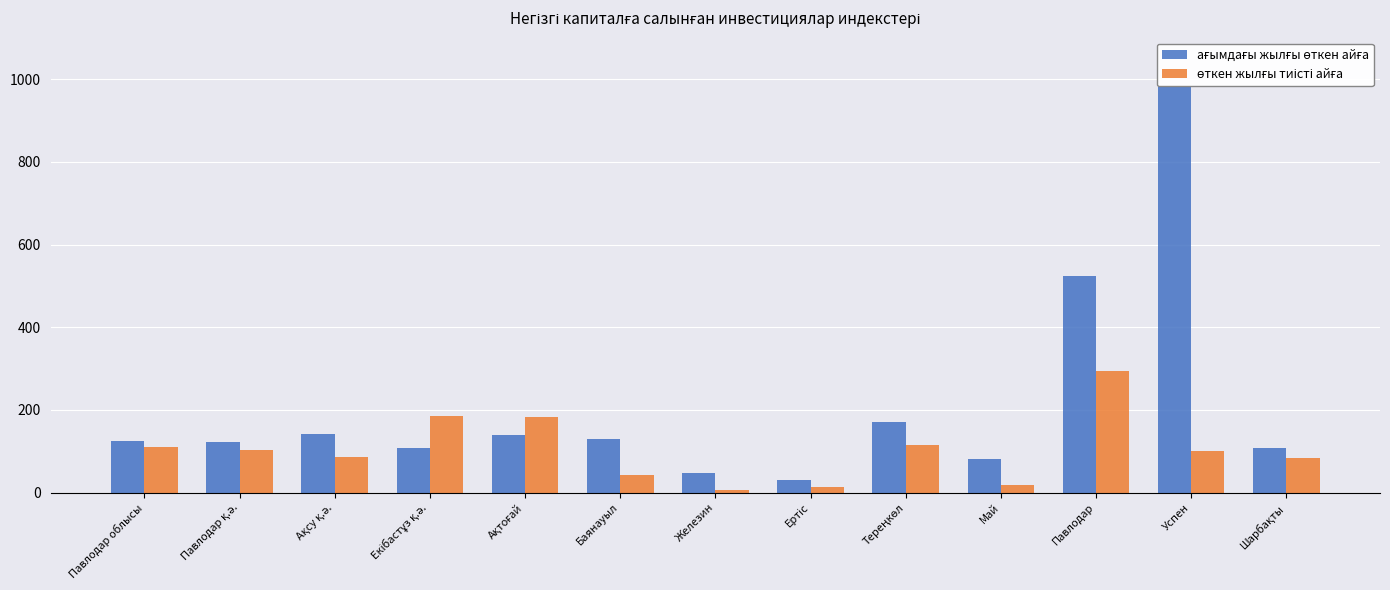

Which label corresponds to the largest value in the chart?

Успен